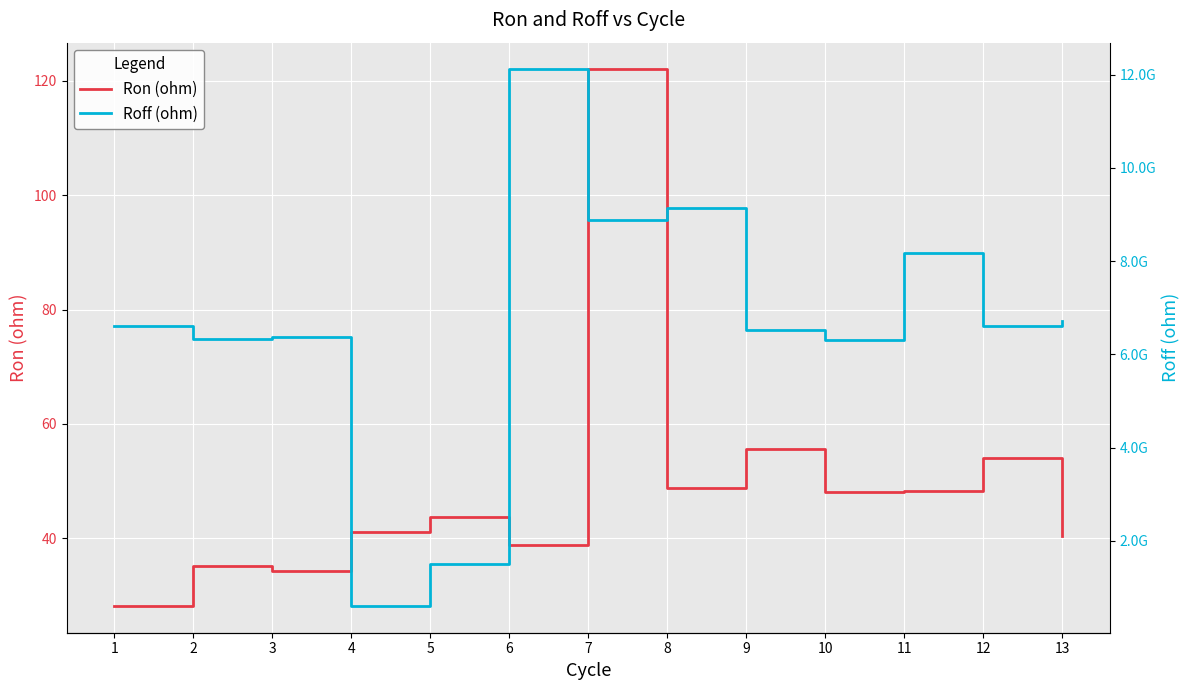

True or false: Roff (ohm) and Ron (ohm) cross at least once.

False